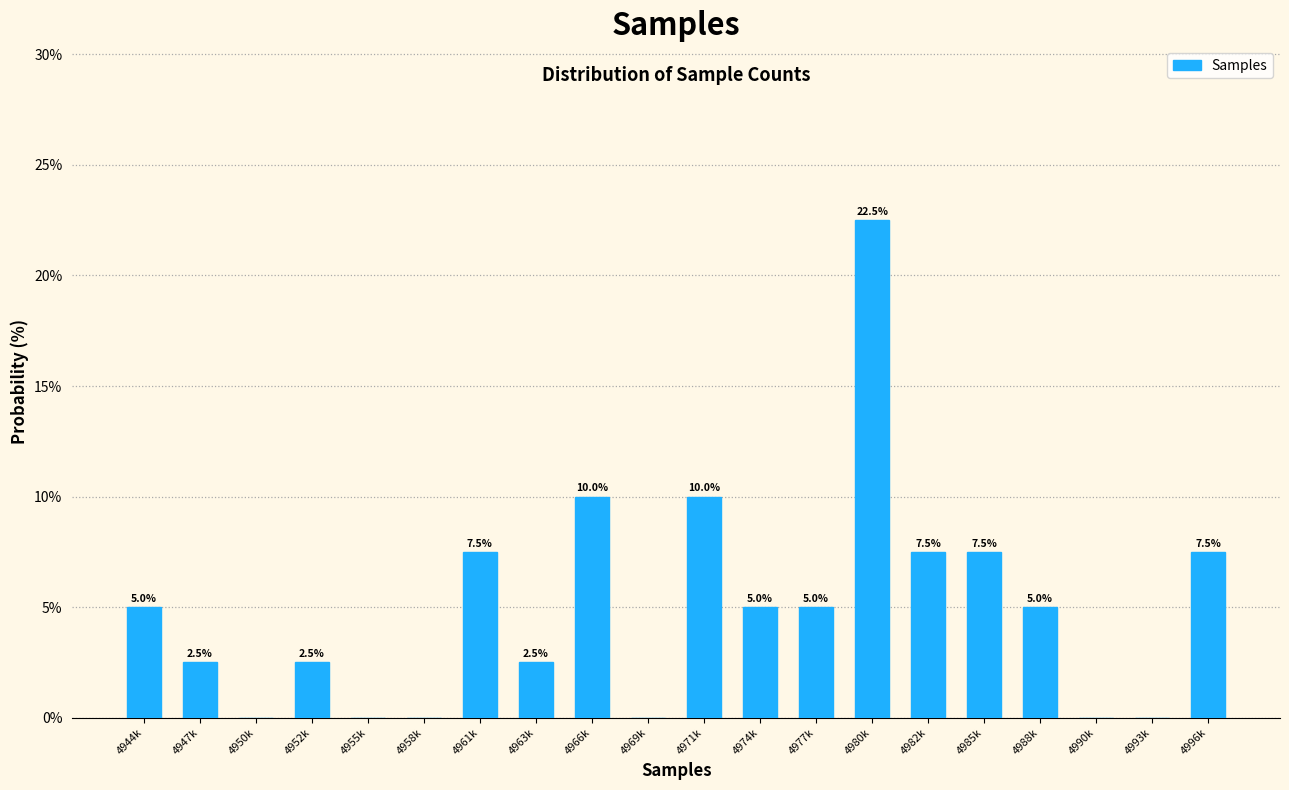

Reading left to right, transcribe all the data shown in this chart.

4944k=5.0	4947k=2.5	4950k=0.0	4952k=2.5	4955k=0.0	4958k=0.0	4961k=7.5	4963k=2.5	4966k=10.0	4969k=0.0	4971k=10.0	4974k=5.0	4977k=5.0	4980k=22.5	4982k=7.5	4985k=7.5	4988k=5.0	4990k=0.0	4993k=0.0	4996k=7.5